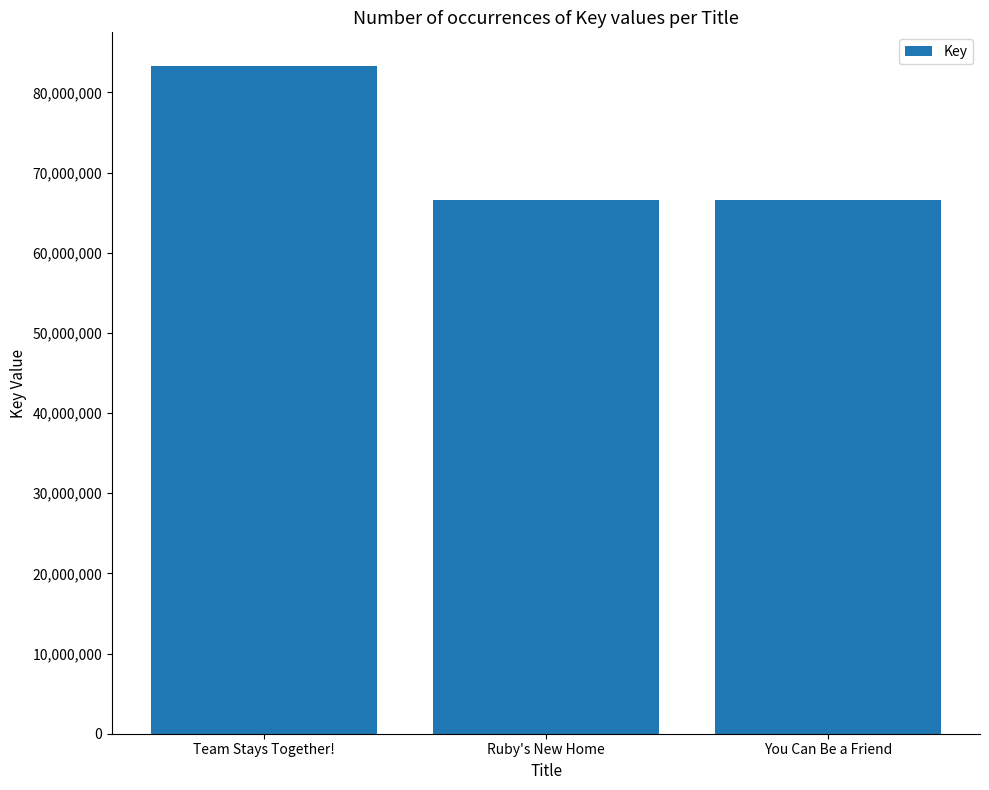

Is it true that the value at Ruby's New Home is 117045367?

False